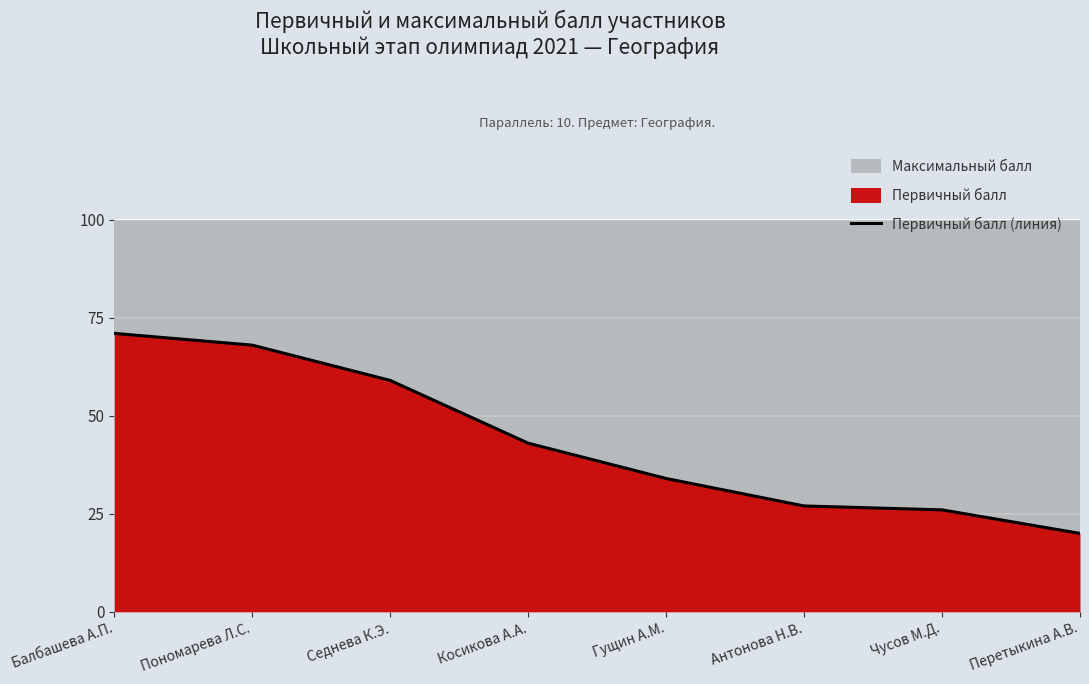

True or false: Первичный балл (линия) has a value of 120 at Пономарева Л.С..

False